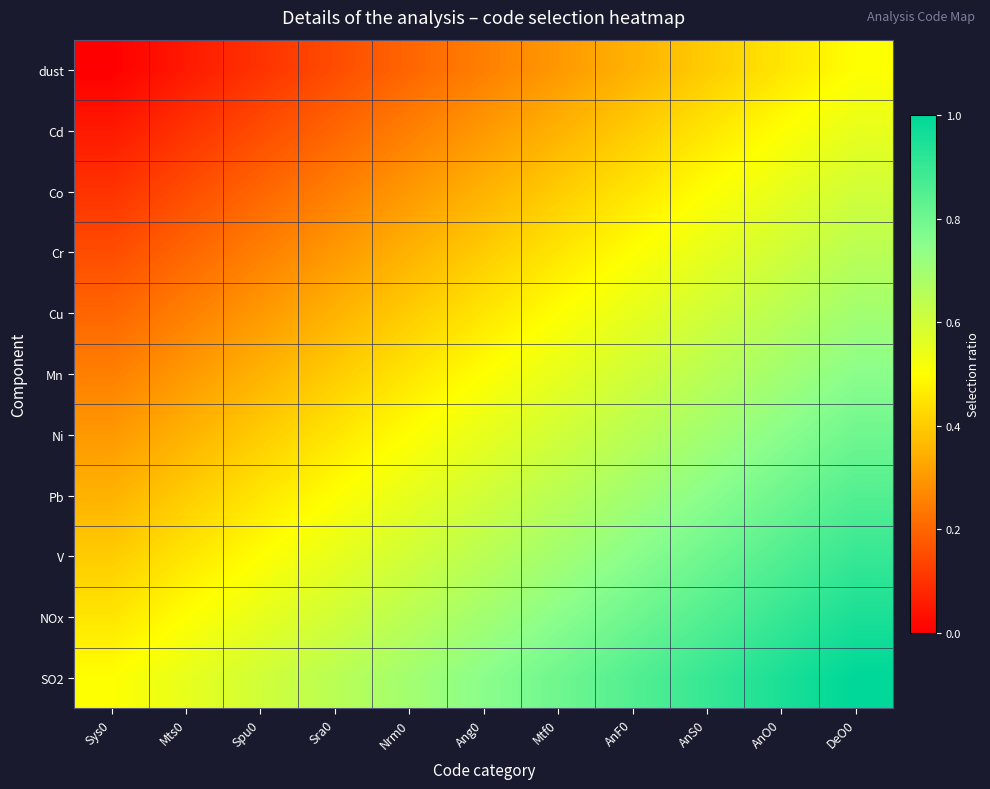

At how many categories does at least one series exceed 0?

11